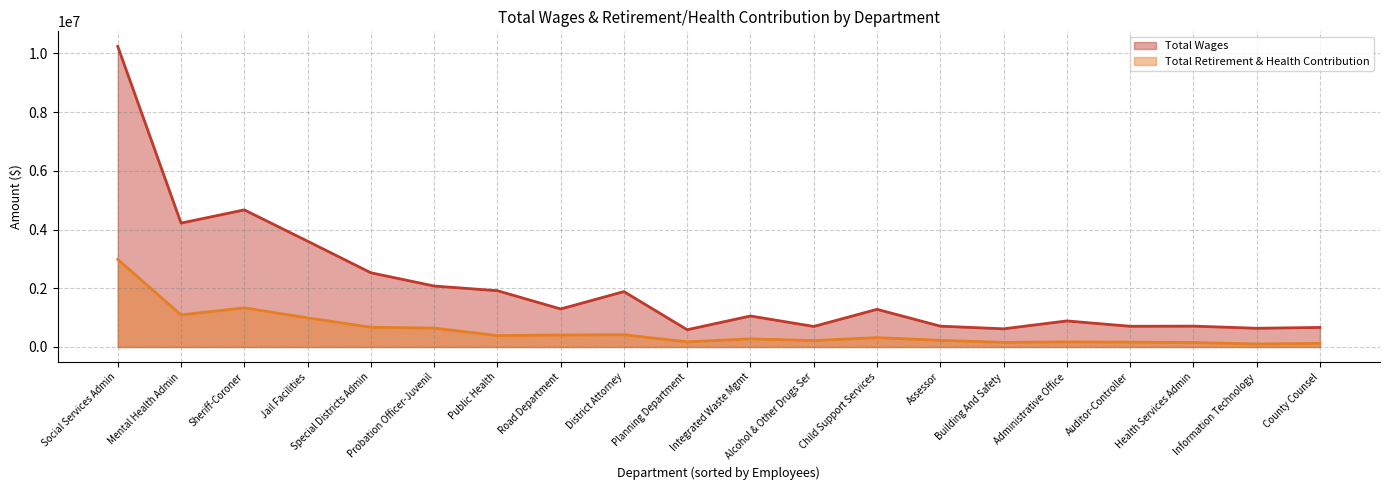

True or false: Total Wages has more than 1 points higher than both neighbors.

True